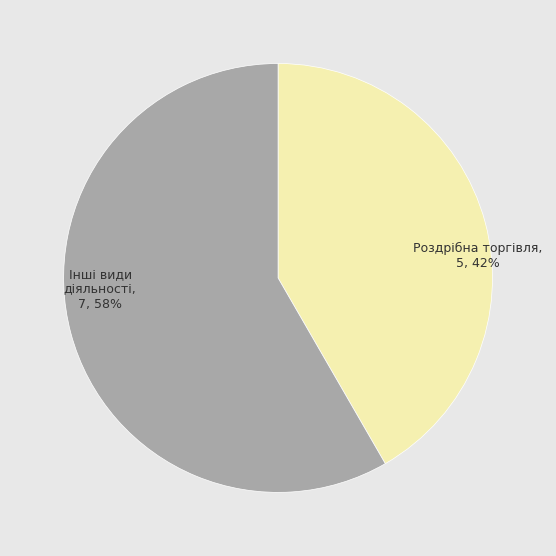

To the nearest percent, what is the average slice percentage?

50%